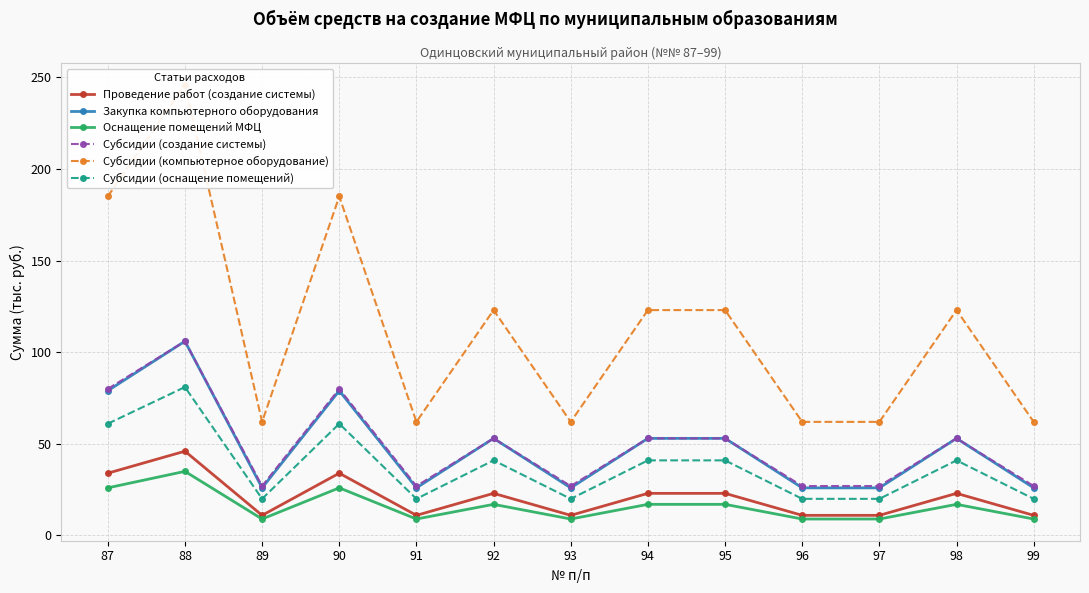

What is the value of the Субсидии (компьютерное оборудование) point at the 8th from the left?

123